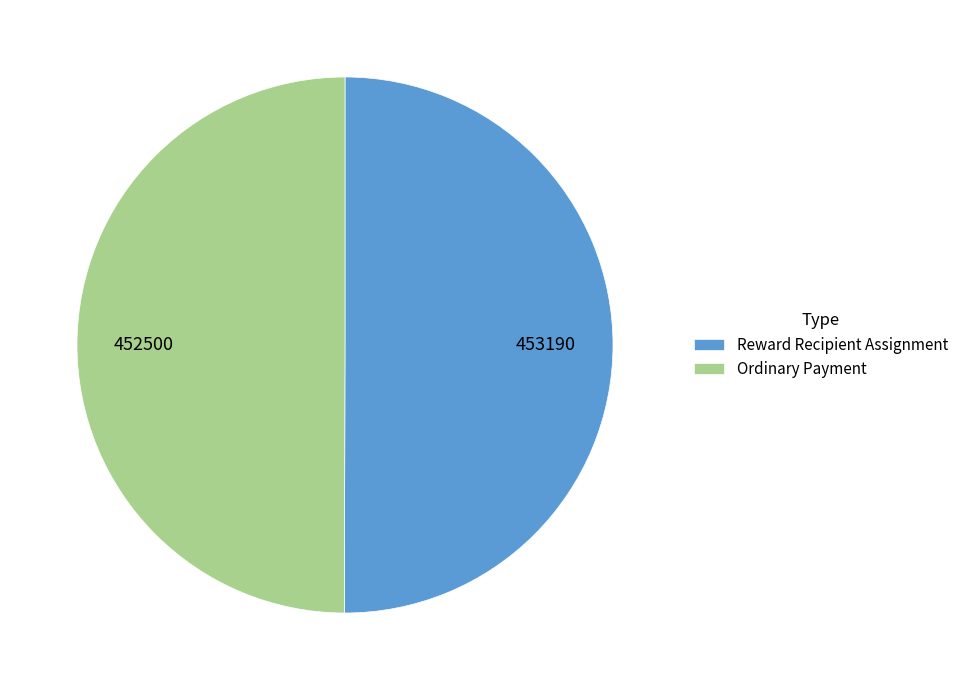

Combined, do Ordinary Payment and Reward Recipient Assignment account for over 50%?

Yes